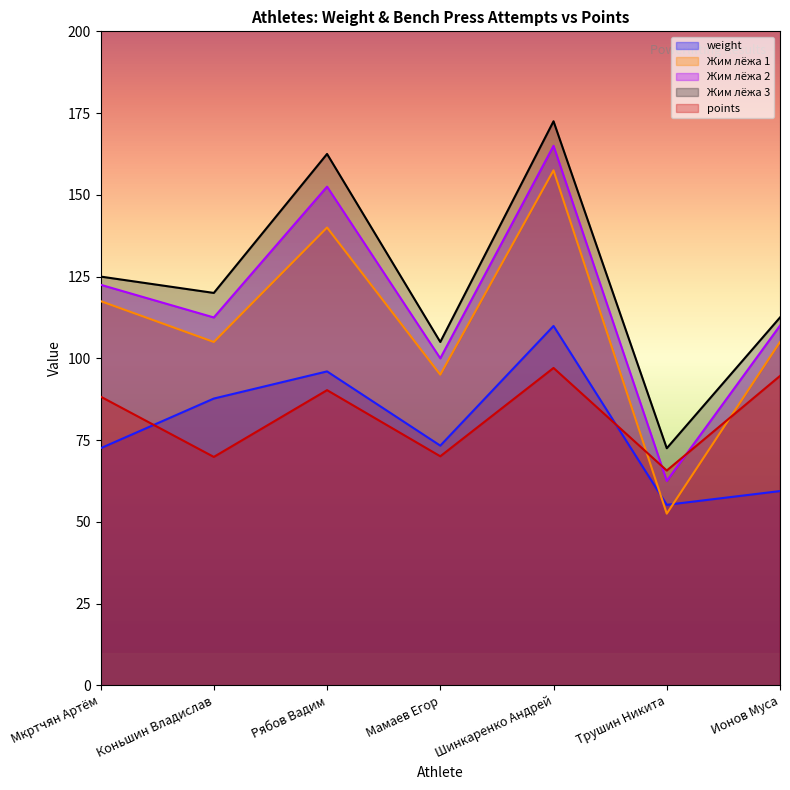

What is the total value across all series at Ионов Муса?

481.5